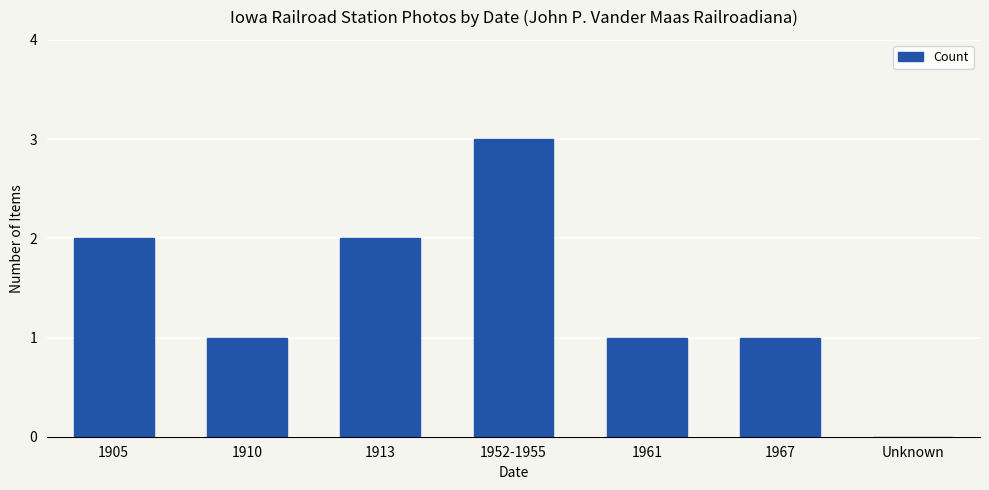

At which category does the chart reach its peak across all series?

1952-1955